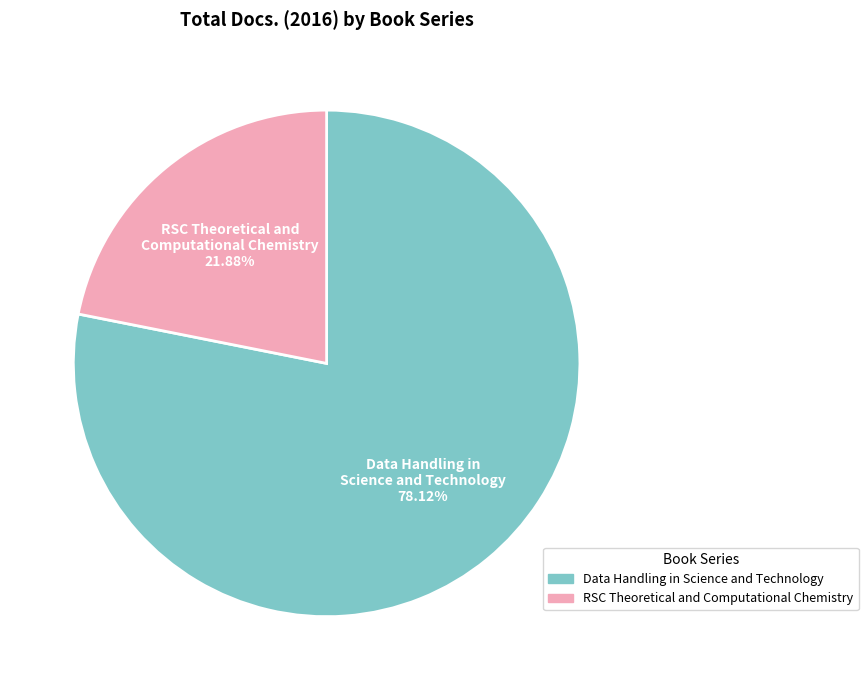

To the nearest percent, what is the average slice percentage?

50%